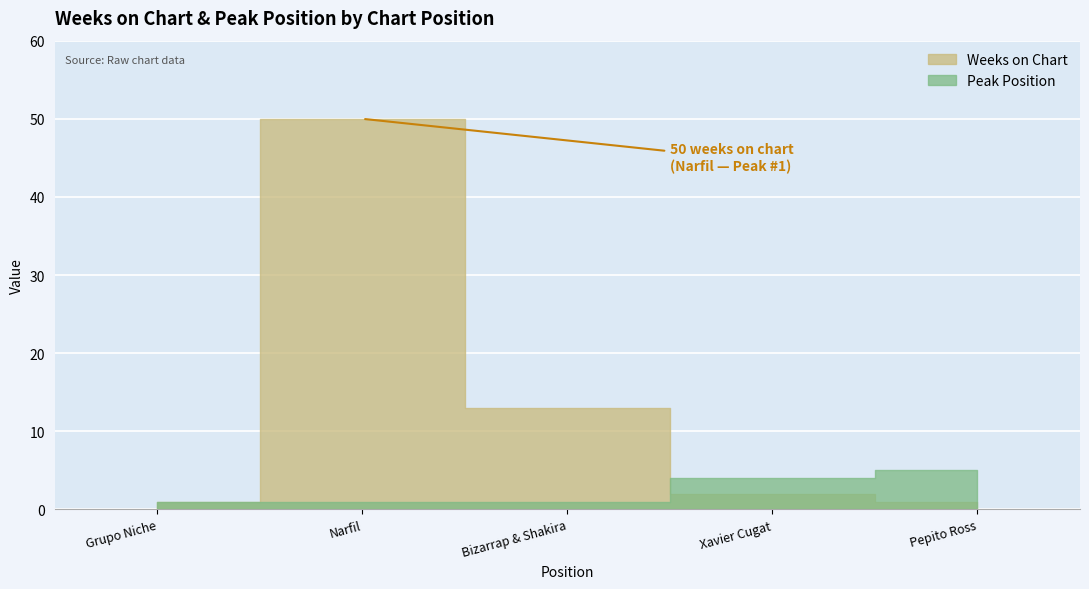

What is the difference between the second highest and second lowest values in the Weeks on Chart series?

12